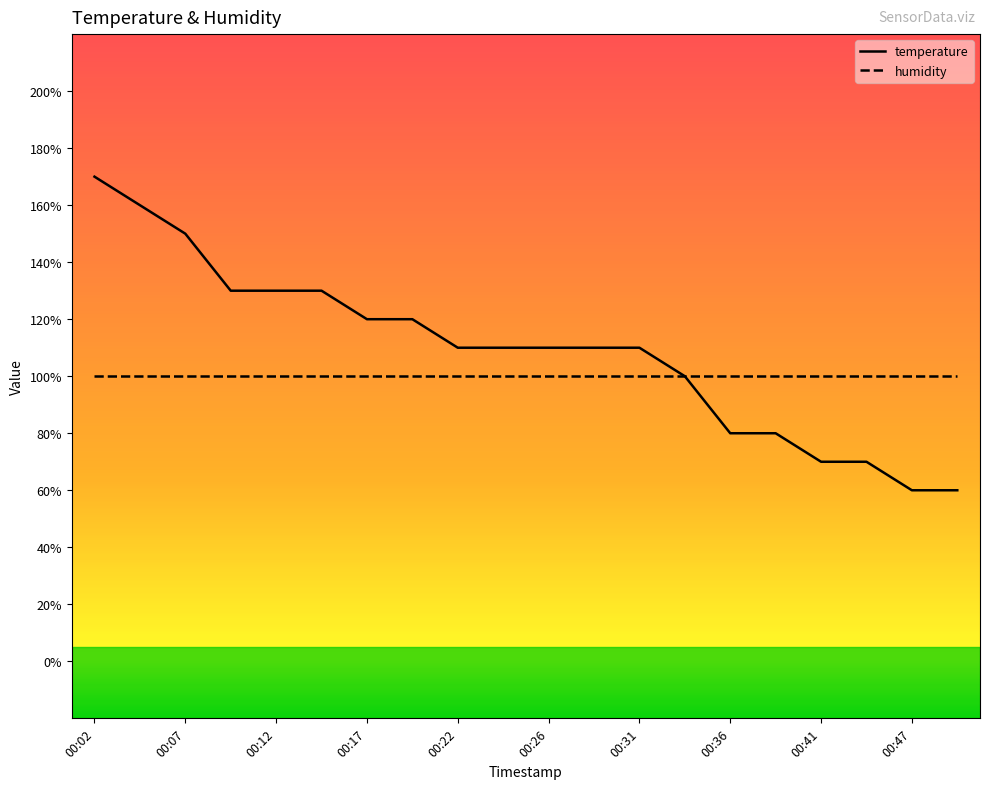

Does the chart have visible grid lines?

No